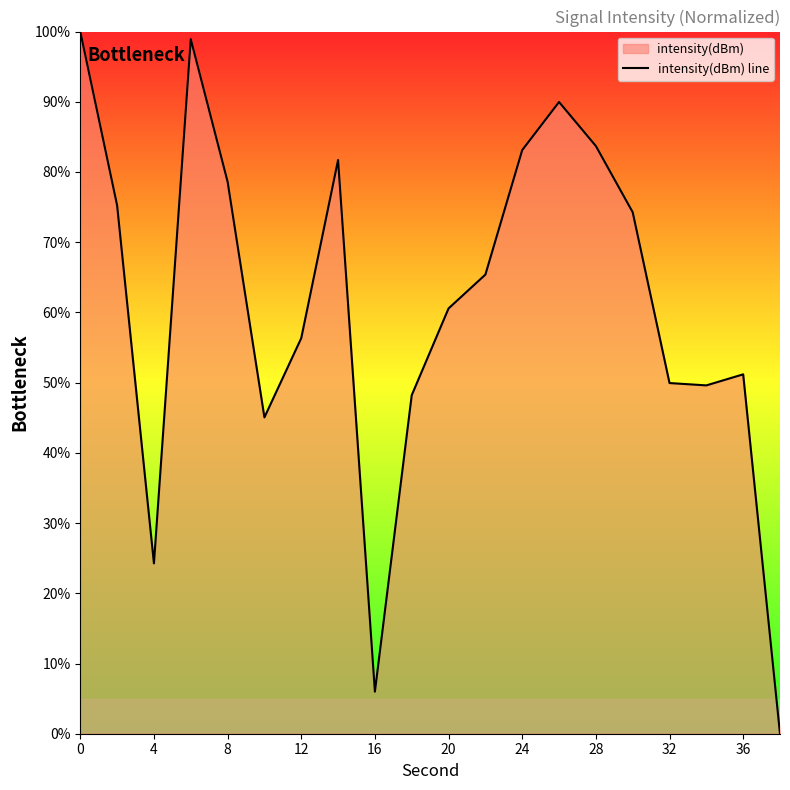

Reading left to right, list all the values displayed in this chart.

100.0	75.2	24.3	98.9	78.6	45.1	56.3	81.7	6.0	48.2	60.6	65.4	83.1	90.0	83.7	74.3	49.9	49.6	51.2	0.0